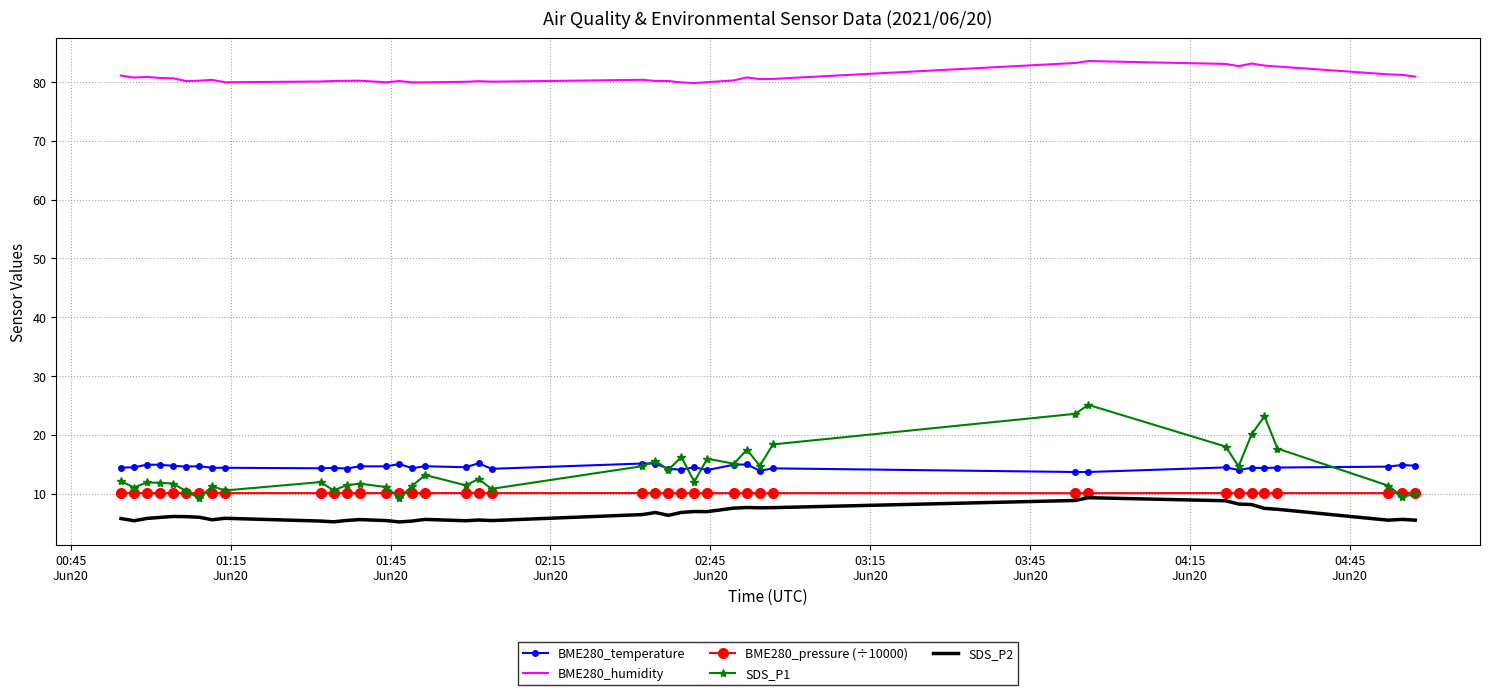

True or false: BME280_pressure (÷10000) and BME280_temperature cross at least once.

False